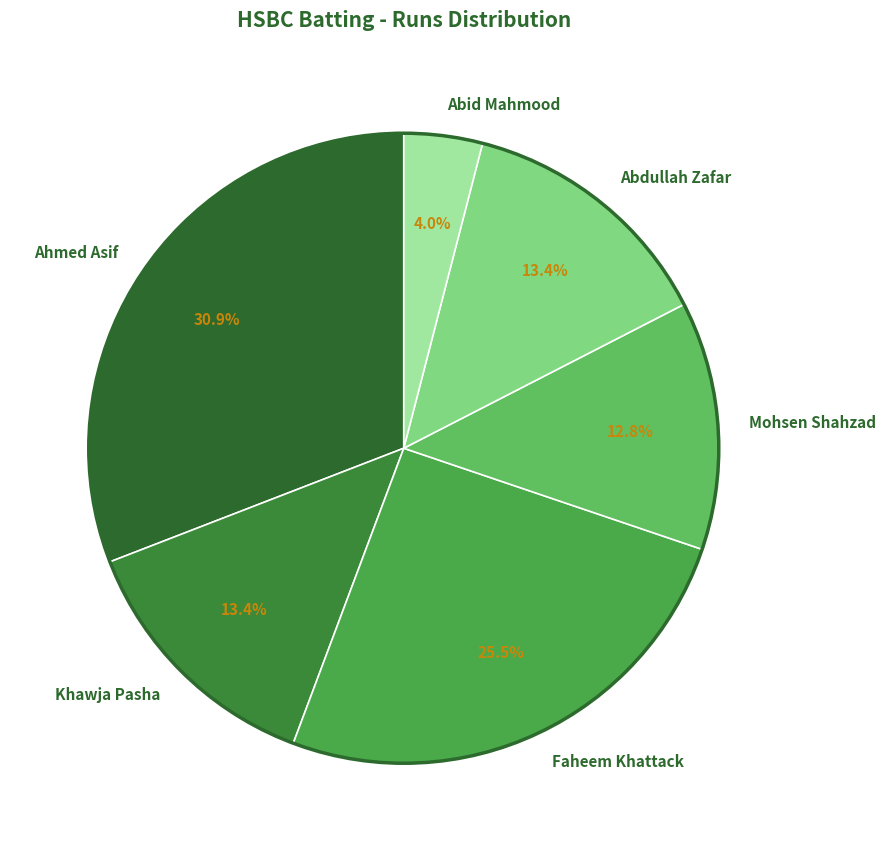

Count the number of slices in the pie.

6